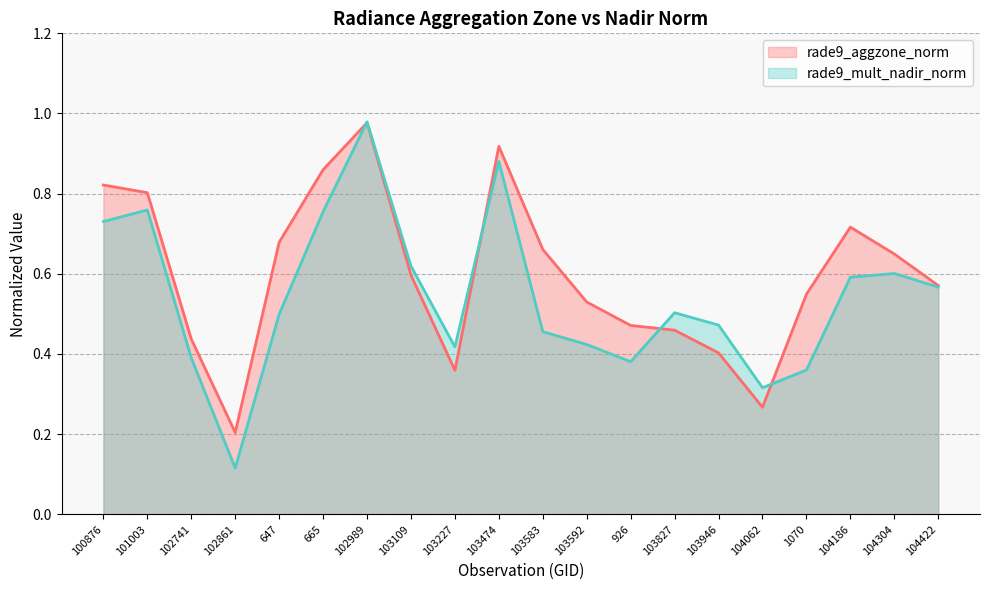

At which category does rade9_mult_nadir_norm reach its first local valley?

102861